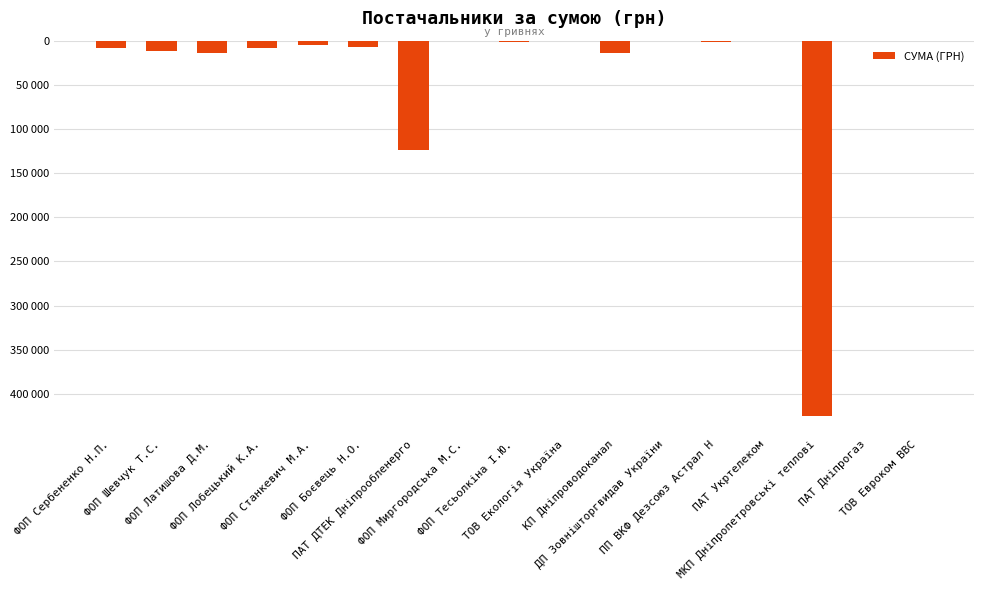

What is the sum of all values?

619793.0